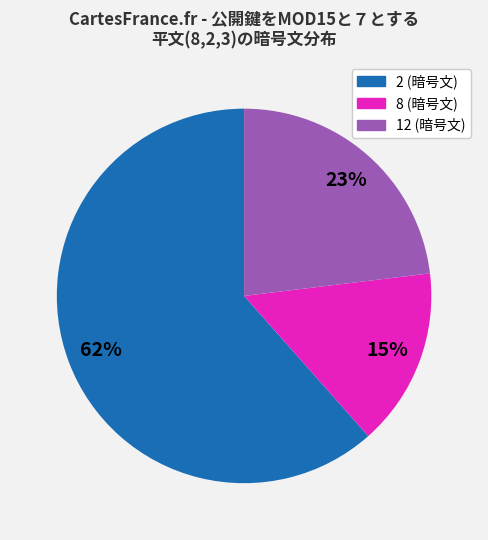

Is there a majority slice in this chart?

Yes